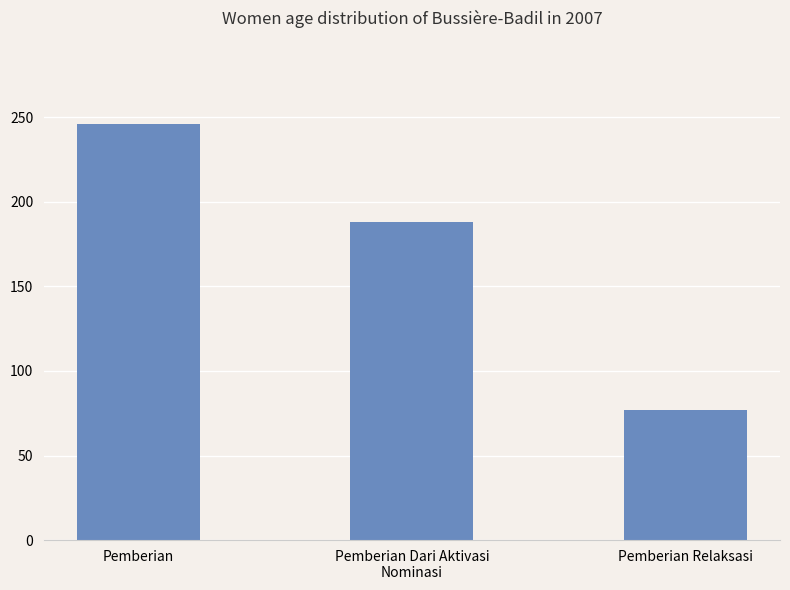

Reading left to right, transcribe all the data shown in this chart.

Pemberian=246	Pemberian Dari Aktivasi
Nominasi=188	Pemberian Relaksasi=77